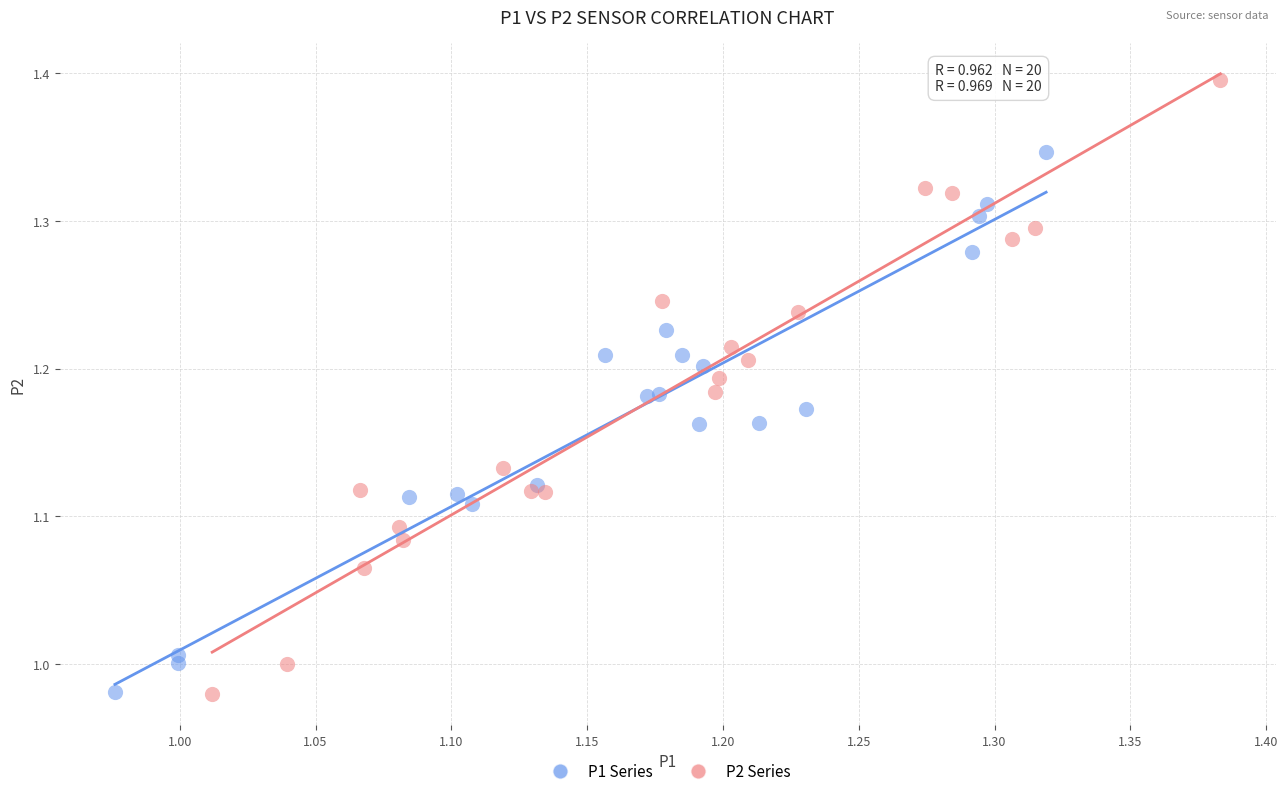

Which series has the largest Y range (max minus min)?

P2 Series